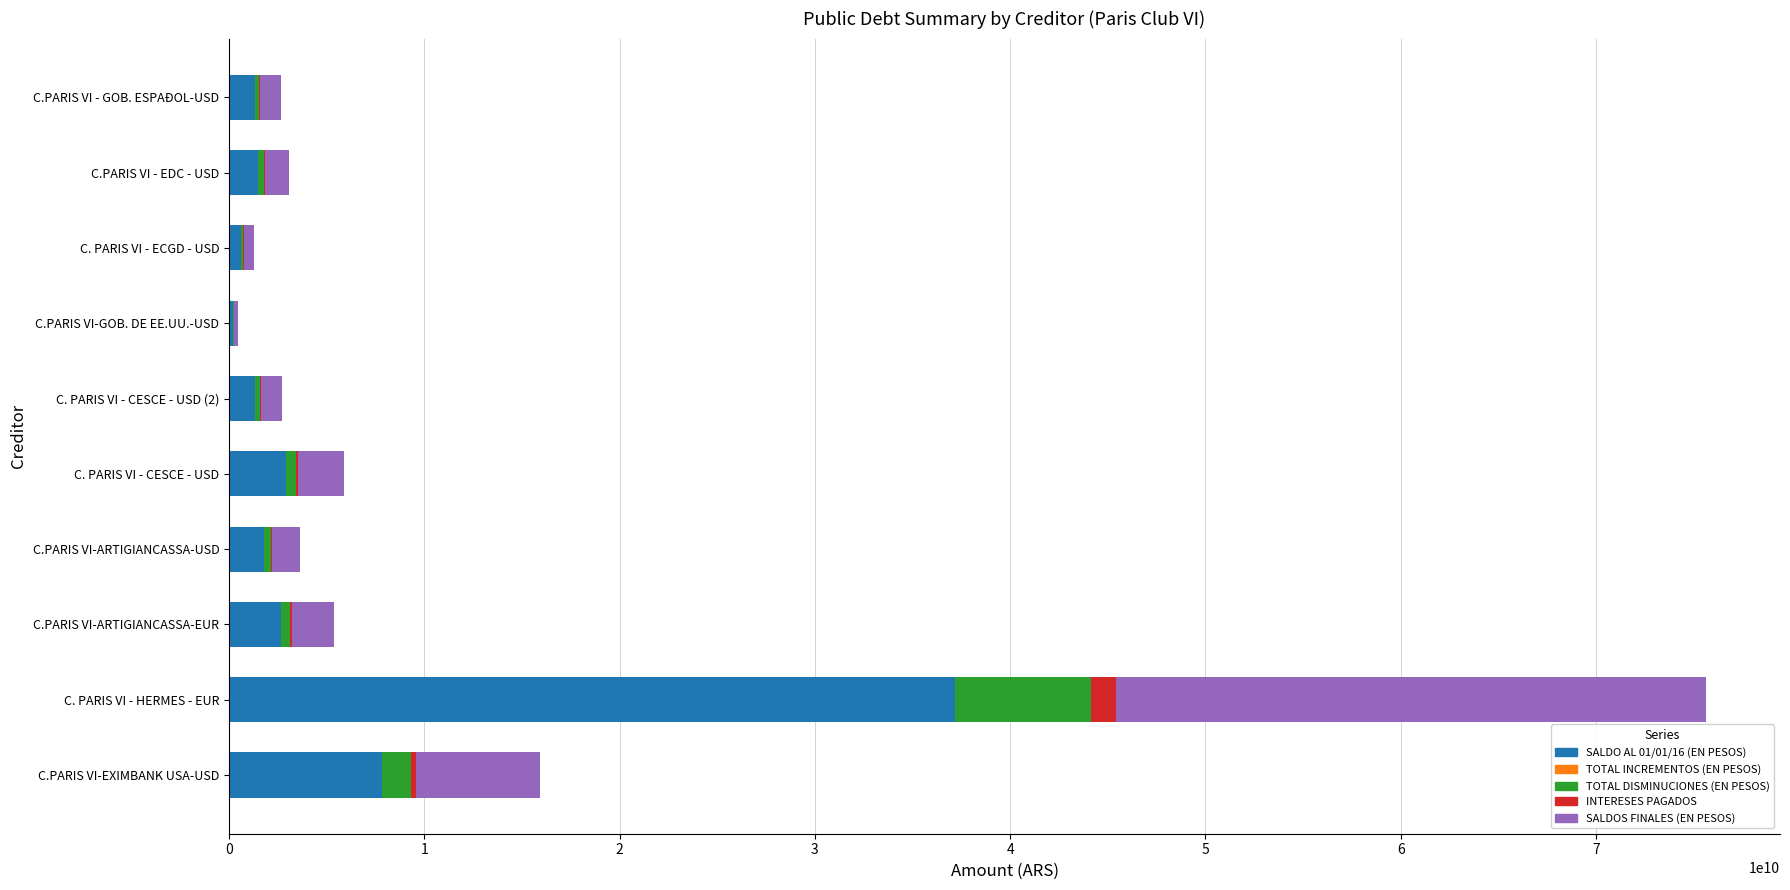

True or false: SALDO AL 01/01/16 (EN PESOS) has a value of 2606625389.8 at C.PARIS VI-EXIMBANK USA-USD.

False